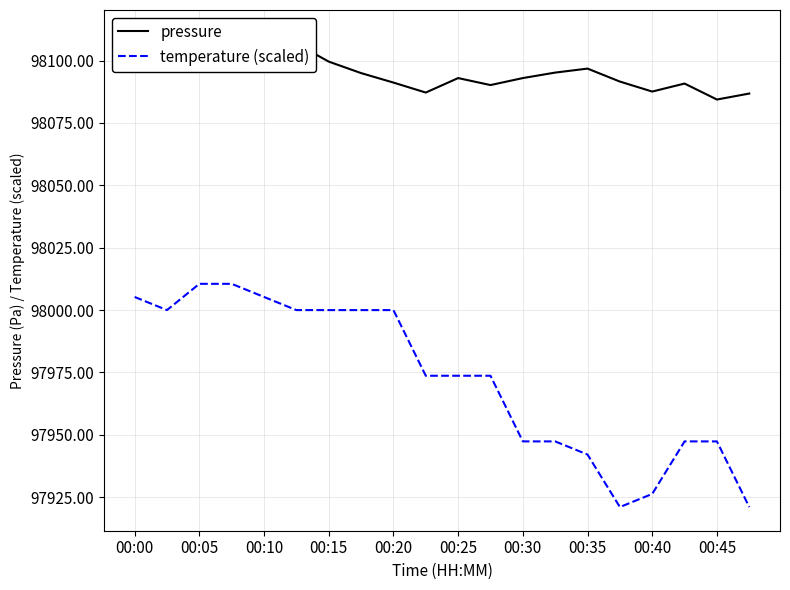

True or false: temperature (scaled) and pressure cross at least once.

False